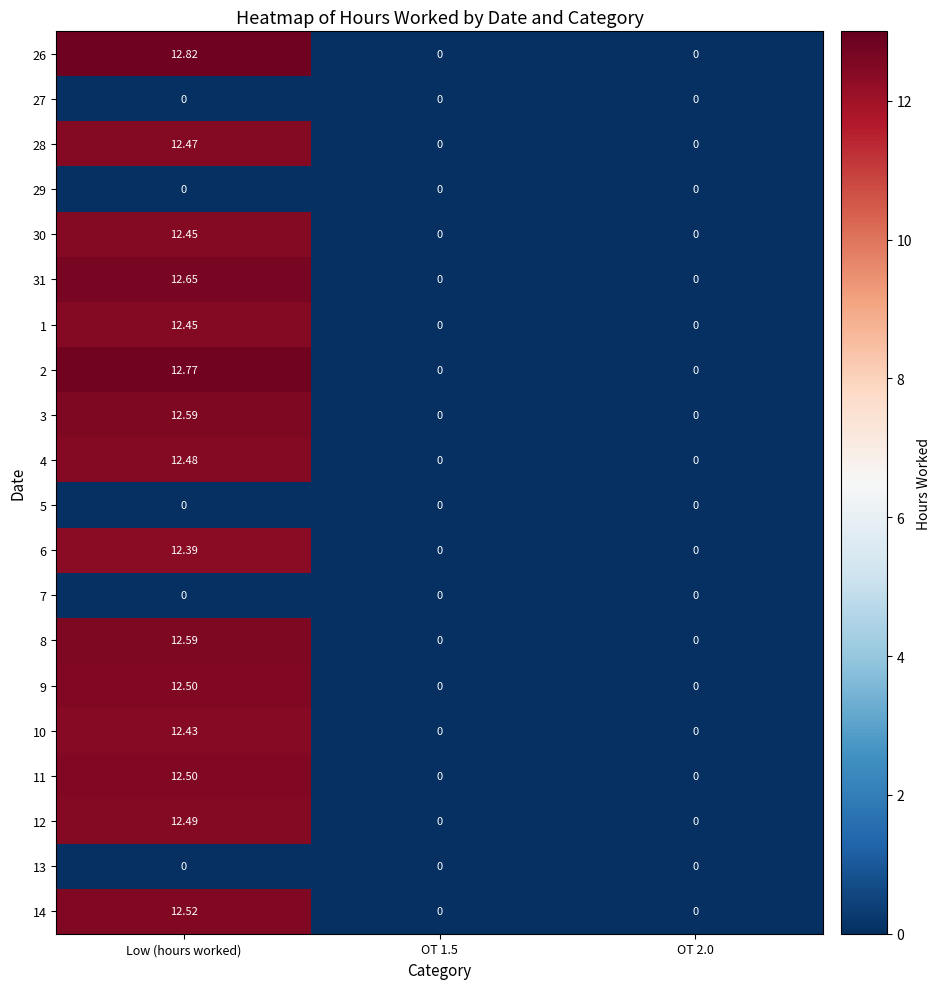

At how many categories does at least one series exceed 9?

1